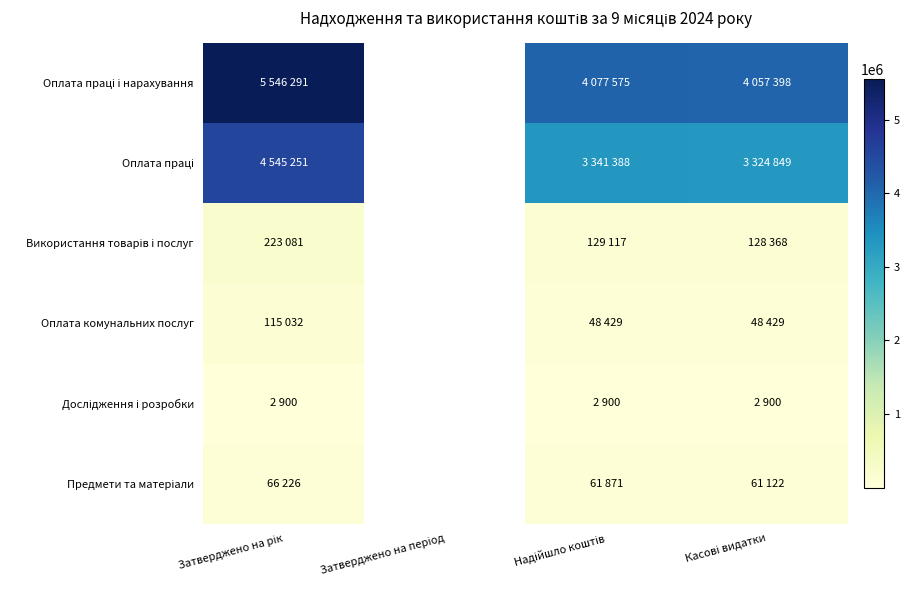

True or false: Оплата праці has a value of 1190080.3 at Надійшло коштів.

False